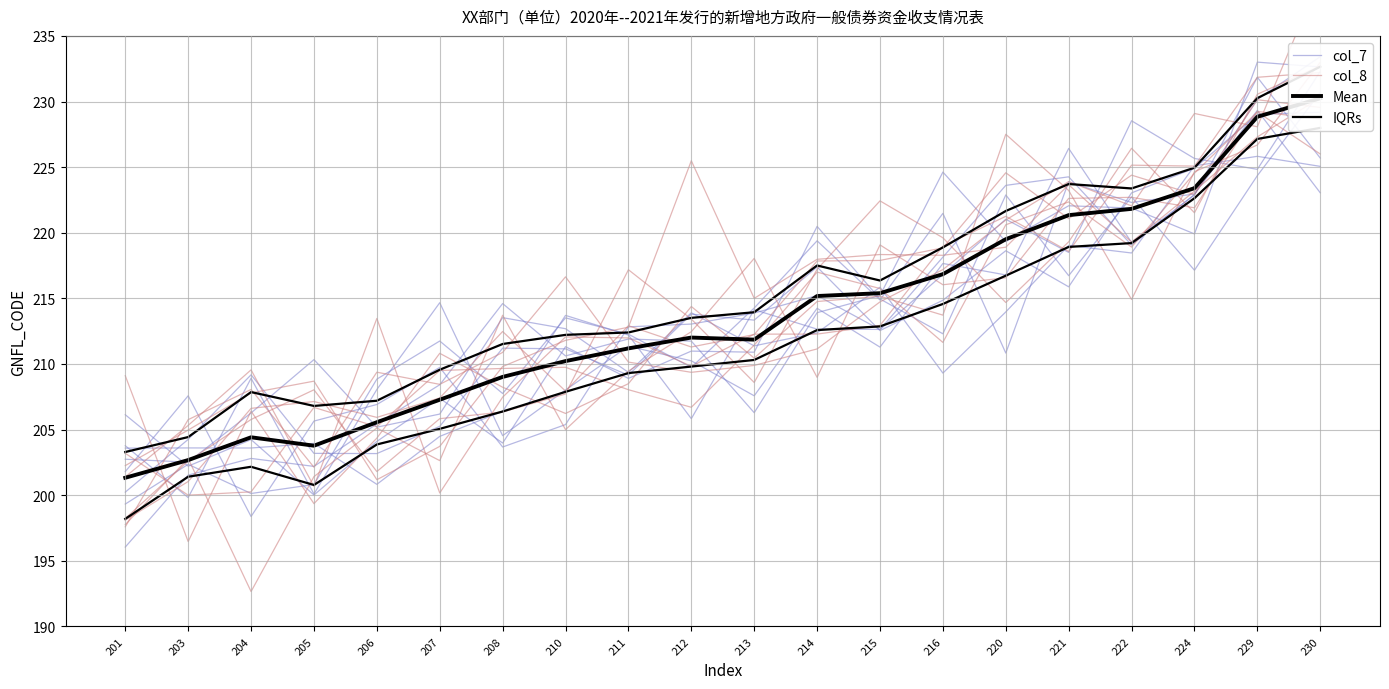

Which has a higher value, 204 or 206?

204